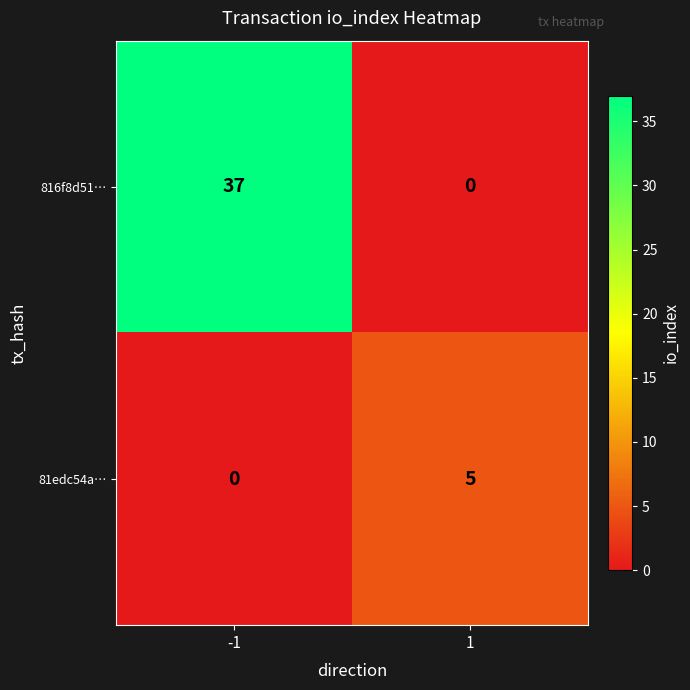

Rank the series at 1 from lowest to highest value.

816f8d51…, 81edc54a…